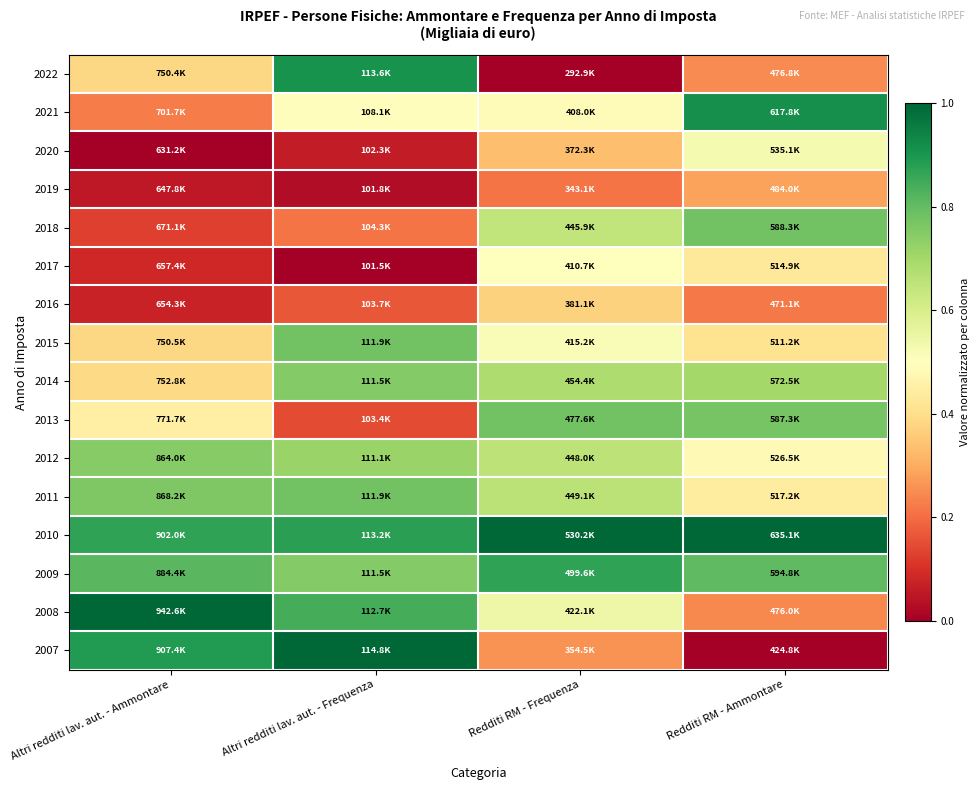

Reading left to right, list all the values displayed in this chart.

2022: Altri redditi lav. aut. - Ammontare=0.4	Altri redditi lav. aut. - Frequenza=0.9	Redditi RM - Frequenza=0.0	Redditi RM - Ammontare=0.2
2021: Altri redditi lav. aut. - Ammontare=0.2	Altri redditi lav. aut. - Frequenza=0.5	Redditi RM - Frequenza=0.5	Redditi RM - Ammontare=0.9
2020: Altri redditi lav. aut. - Ammontare=0.0	Altri redditi lav. aut. - Frequenza=0.1	Redditi RM - Frequenza=0.3	Redditi RM - Ammontare=0.5
2019: Altri redditi lav. aut. - Ammontare=0.1	Altri redditi lav. aut. - Frequenza=0.0	Redditi RM - Frequenza=0.2	Redditi RM - Ammontare=0.3
2018: Altri redditi lav. aut. - Ammontare=0.1	Altri redditi lav. aut. - Frequenza=0.2	Redditi RM - Frequenza=0.6	Redditi RM - Ammontare=0.8
2017: Altri redditi lav. aut. - Ammontare=0.1	Altri redditi lav. aut. - Frequenza=0.0	Redditi RM - Frequenza=0.5	Redditi RM - Ammontare=0.4
2016: Altri redditi lav. aut. - Ammontare=0.1	Altri redditi lav. aut. - Frequenza=0.2	Redditi RM - Frequenza=0.4	Redditi RM - Ammontare=0.2
2015: Altri redditi lav. aut. - Ammontare=0.4	Altri redditi lav. aut. - Frequenza=0.8	Redditi RM - Frequenza=0.5	Redditi RM - Ammontare=0.4
2014: Altri redditi lav. aut. - Ammontare=0.4	Altri redditi lav. aut. - Frequenza=0.8	Redditi RM - Frequenza=0.7	Redditi RM - Ammontare=0.7
2013: Altri redditi lav. aut. - Ammontare=0.5	Altri redditi lav. aut. - Frequenza=0.1	Redditi RM - Frequenza=0.8	Redditi RM - Ammontare=0.8
2012: Altri redditi lav. aut. - Ammontare=0.7	Altri redditi lav. aut. - Frequenza=0.7	Redditi RM - Frequenza=0.7	Redditi RM - Ammontare=0.5
2011: Altri redditi lav. aut. - Ammontare=0.8	Altri redditi lav. aut. - Frequenza=0.8	Redditi RM - Frequenza=0.7	Redditi RM - Ammontare=0.4
2010: Altri redditi lav. aut. - Ammontare=0.9	Altri redditi lav. aut. - Frequenza=0.9	Redditi RM - Frequenza=1.0	Redditi RM - Ammontare=1.0
2009: Altri redditi lav. aut. - Ammontare=0.8	Altri redditi lav. aut. - Frequenza=0.8	Redditi RM - Frequenza=0.9	Redditi RM - Ammontare=0.8
2008: Altri redditi lav. aut. - Ammontare=1.0	Altri redditi lav. aut. - Frequenza=0.8	Redditi RM - Frequenza=0.5	Redditi RM - Ammontare=0.2
2007: Altri redditi lav. aut. - Ammontare=0.9	Altri redditi lav. aut. - Frequenza=1.0	Redditi RM - Frequenza=0.3	Redditi RM - Ammontare=0.0